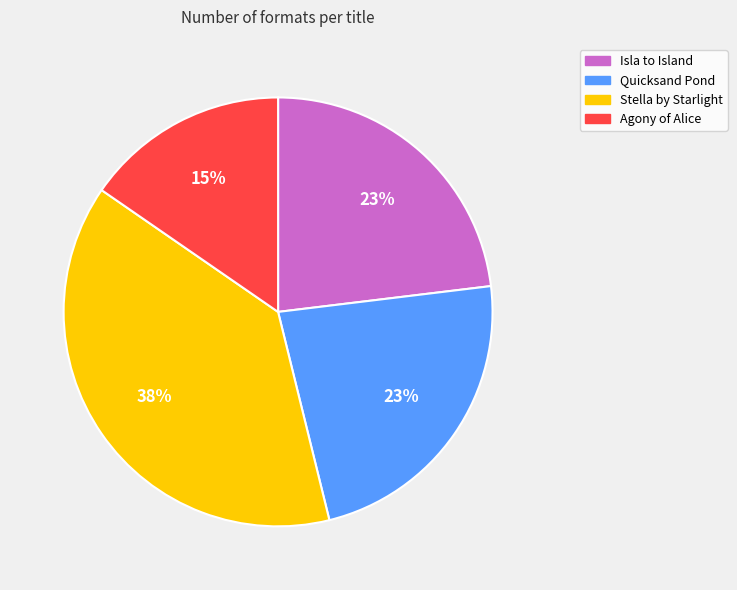

To the nearest percent, what is the combined percentage of Agony of Alice and Stella by Starlight?

54%